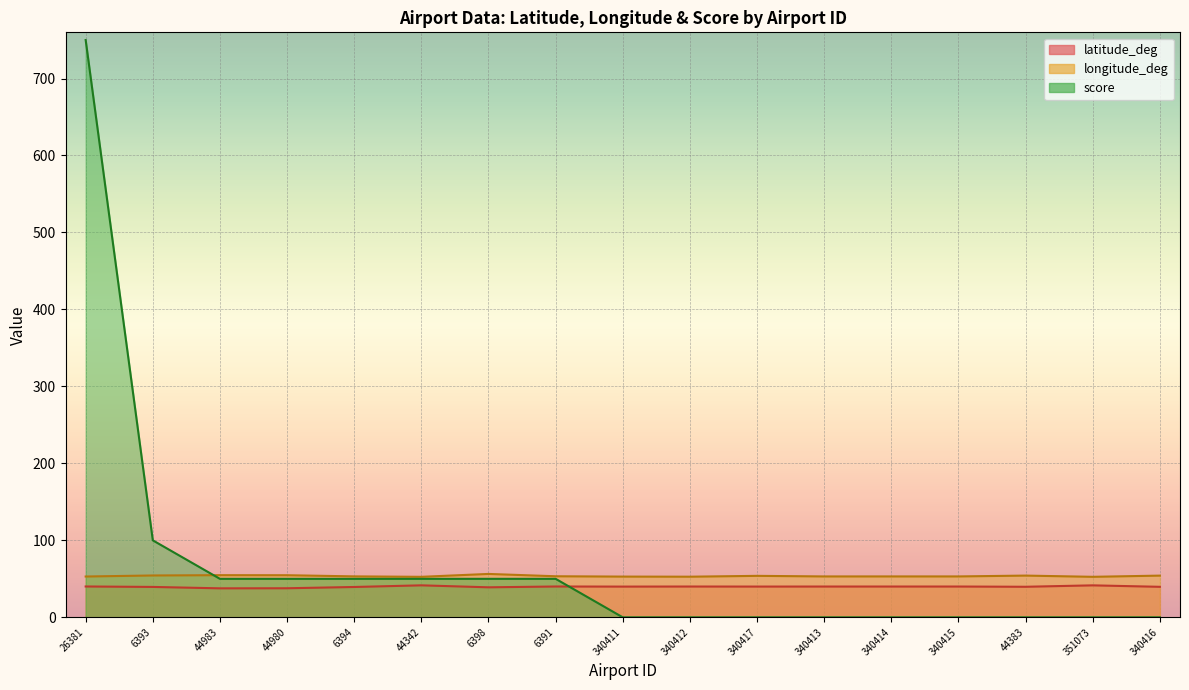

Reading left to right, what are all the values shown in this chart?

latitude_deg: 40.1	39.5	37.7	37.7	39.4	41.5	39.0	40.0	39.9	40.0	39.9	40.0	40.0	40.0	39.7	41.5	39.6
longitude_deg: 53.0	54.4	54.8	54.7	53.2	52.6	56.4	53.3	52.9	52.8	53.9	53.1	53.1	53.1	54.2	52.6	54.2
score: 750.0	100.0	50.0	50.0	50.0	50.0	50.0	50.0	0.0	0.0	0.0	0.0	0.0	0.0	0.0	0.0	0.0